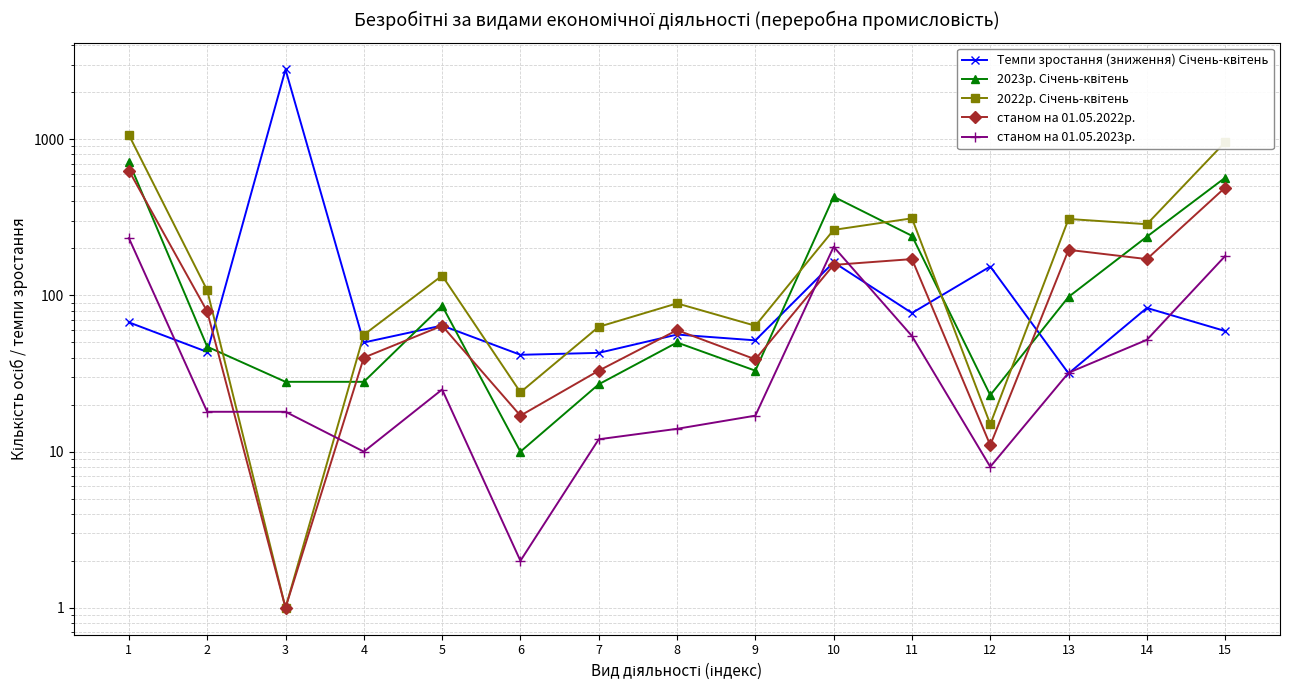

Which series has the widest spread of values?

Темпи зростання (зниження) Січень-квітень